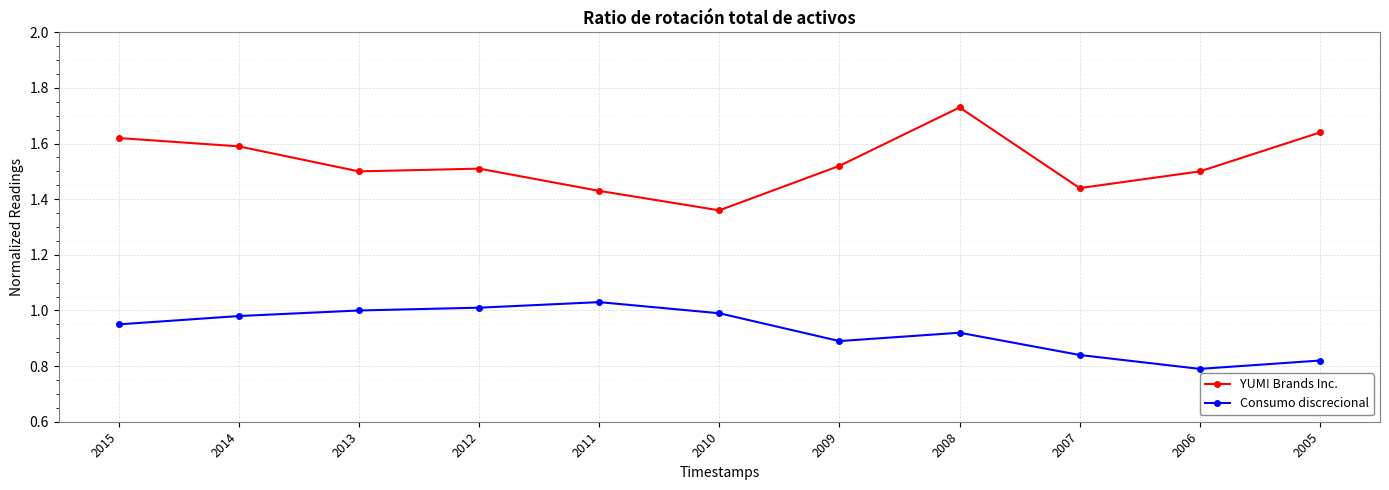

True or false: YUM! Brands Inc. has more than 2 interior local peaks.

False